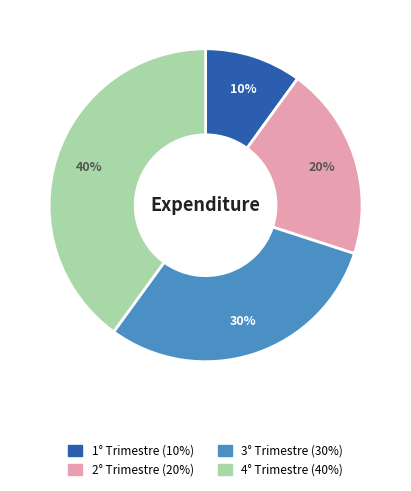

To the nearest percent, what is the difference between the largest and smallest slice percentages?

30%